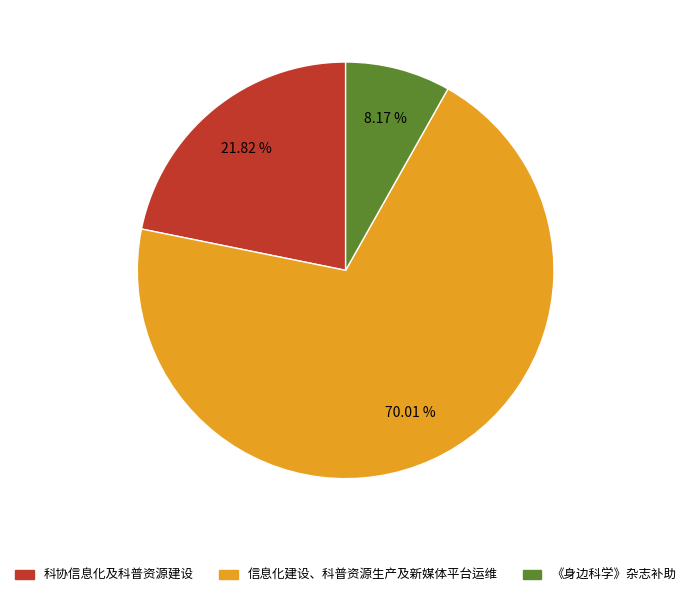

Is it true that 信息化建设、科普资源生产及新媒体平台运维 is 81% of the pie?

False